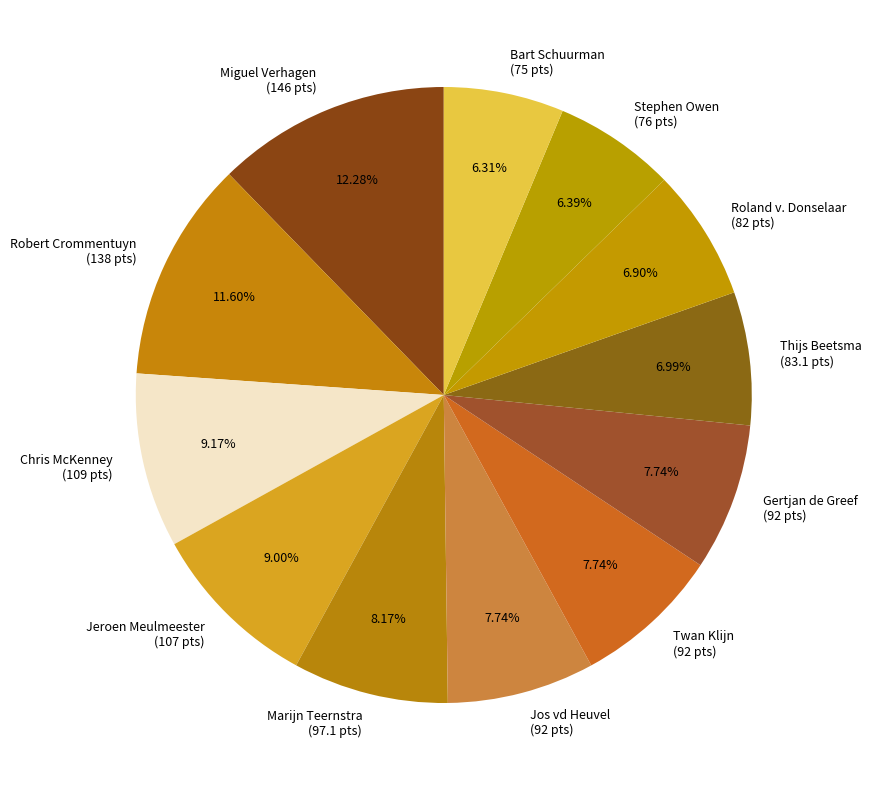

How much of the chart is everything except Stephen Owen?

93.6%